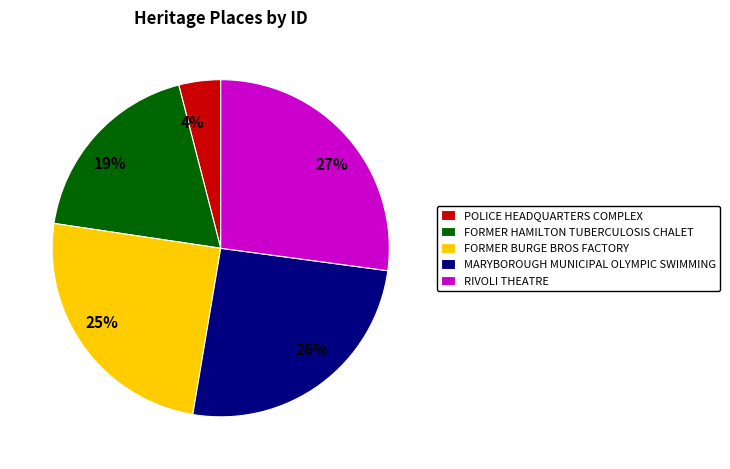

Rank the categories by value from lowest to highest.

POLICE HEADQUARTERS COMPLEX, FORMER HAMILTON TUBERCULOSIS CHALET, FORMER BURGE BROS FACTORY, MARYBOROUGH MUNICIPAL OLYMPIC SWIMMING, RIVOLI THEATRE